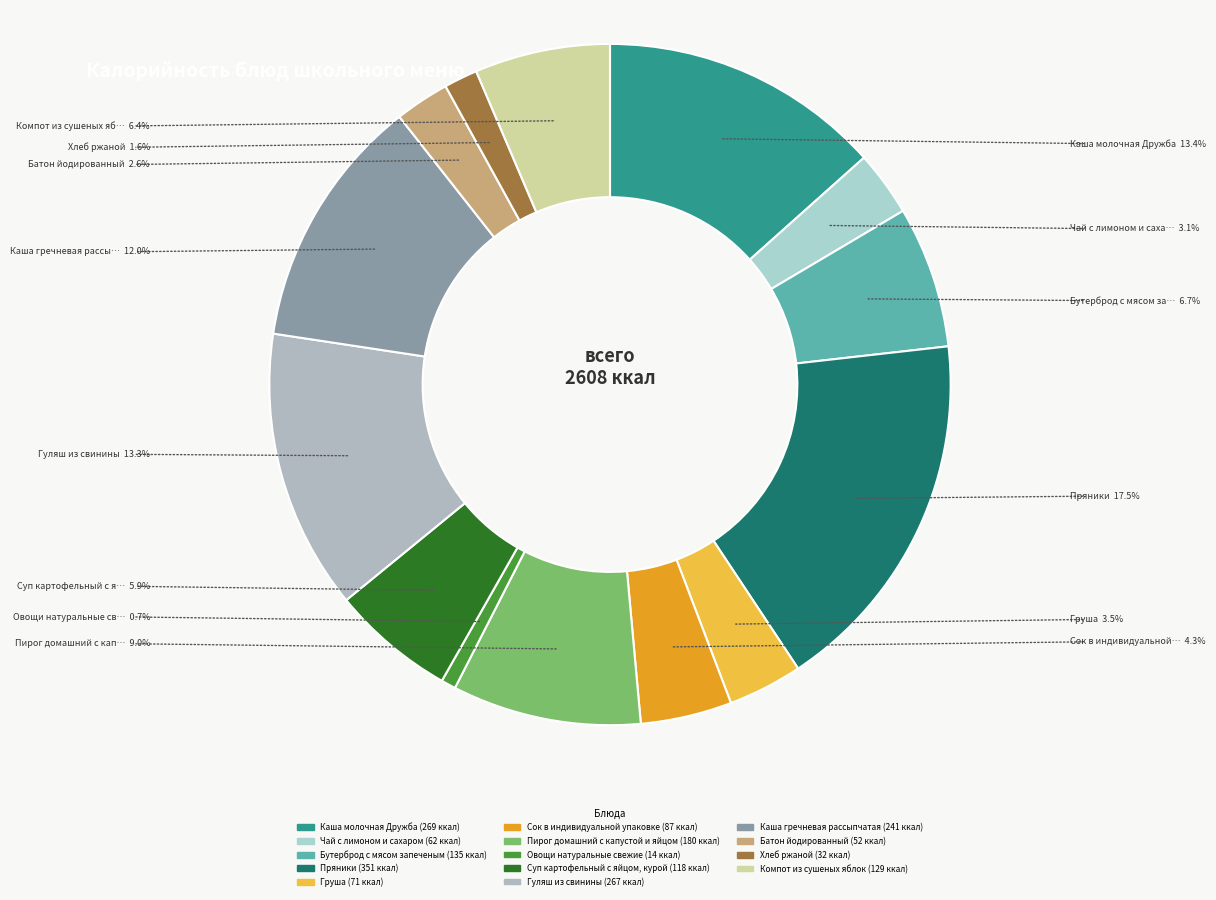

Rank the categories by value from lowest to highest.

Овощи натуральные свежие, Хлеб ржаной, Батон йодированный, Чай с лимоном и сахаром, Груша, Сок в индивидуальной упаковке, Суп картофельный с яйцом, курой, Компот из сушеных яблок, Бутерброд с мясом запеченым, Пирог домашний с капустой и яйцом, Каша гречневая рассыпчатая, Гуляш из свинины, Каша молочная Дружба, Пряники